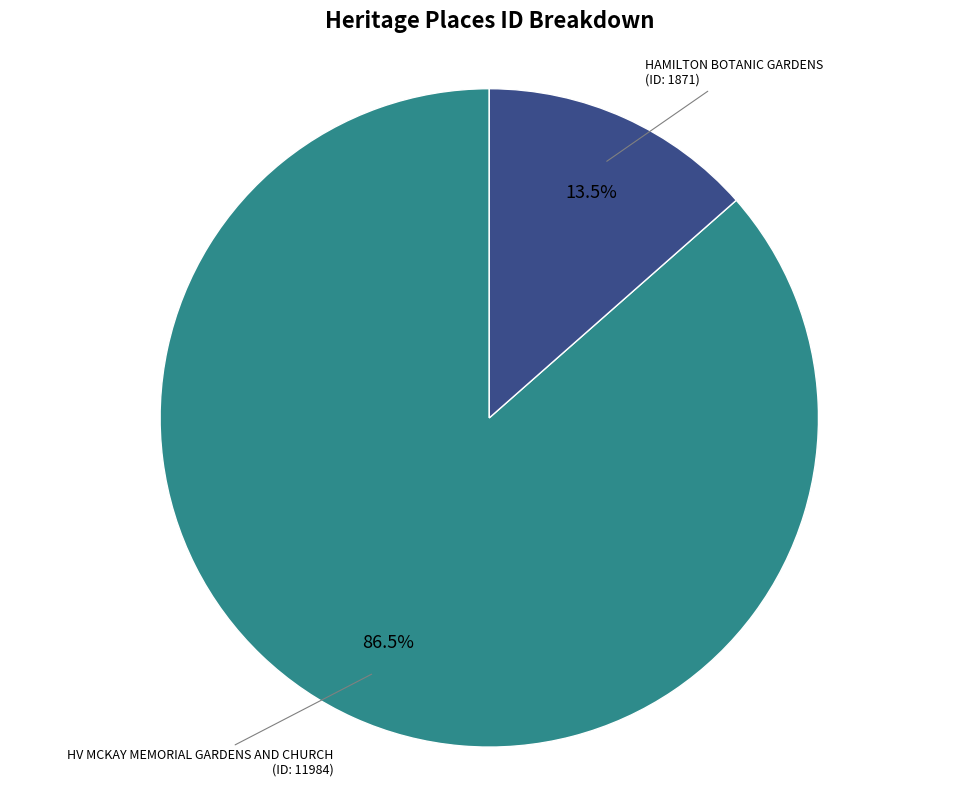

Which has a higher value, HV MCKAY MEMORIAL GARDENS AND CHURCH or HAMILTON BOTANIC GARDENS?

HV MCKAY MEMORIAL GARDENS AND CHURCH